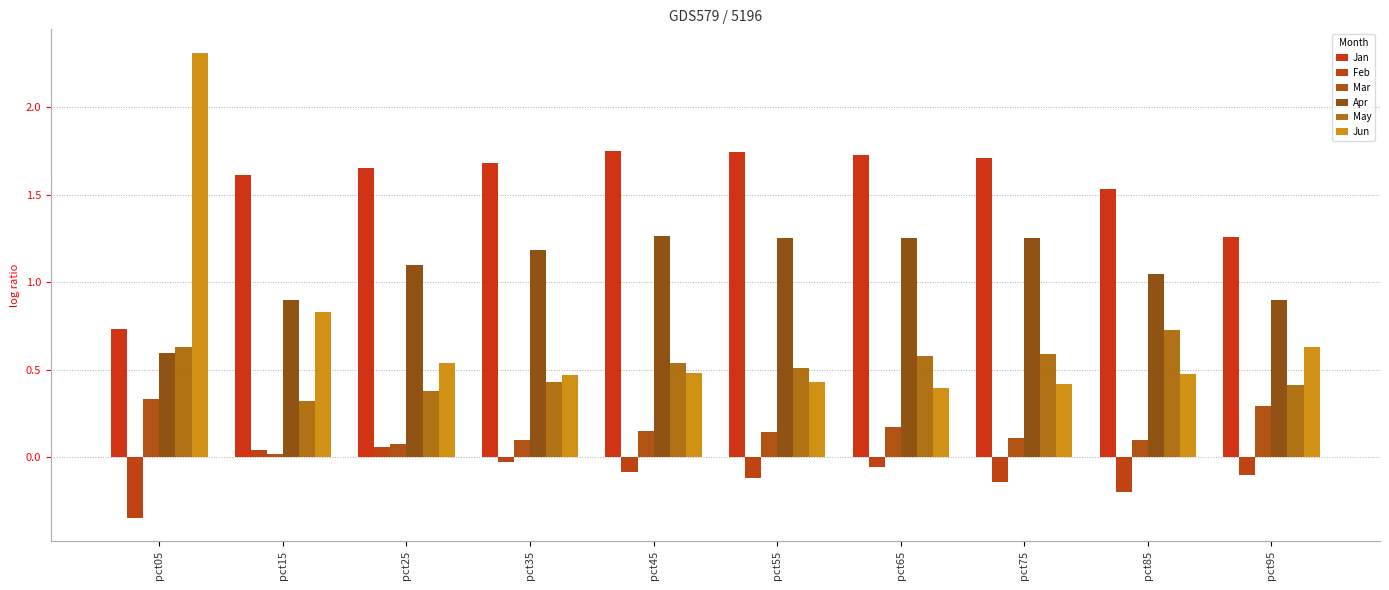

Count the May values in the range 0 to 1.

10